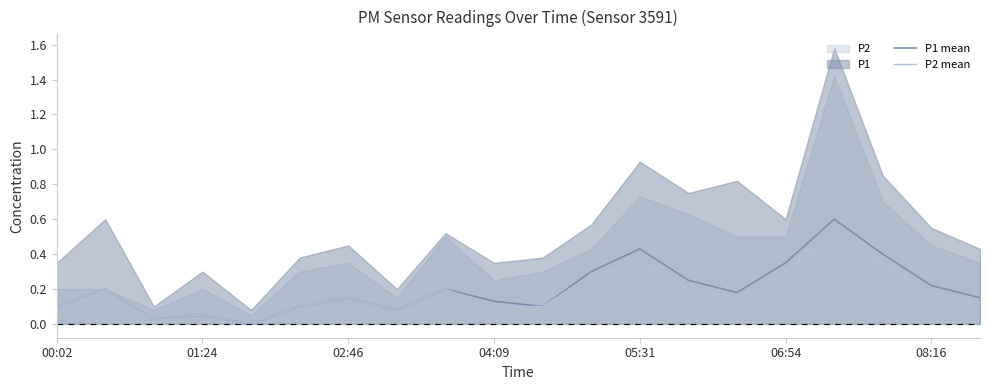

Reading left to right, list all the values displayed in this chart.

P1 mean: 0.1	0.2	0.0	0.1	0.0	0.1	0.1	0.1	0.2	0.1	0.1	0.3	0.4	0.2	0.2	0.3	0.6	0.4	0.2	0.1
P2 mean: 0.1	0.2	0.0	0.1	0.0	0.1	0.1	0.1	0.2	0.1	0.1	0.3	0.3	0.2	0.1	0.3	0.5	0.3	0.2	0.1